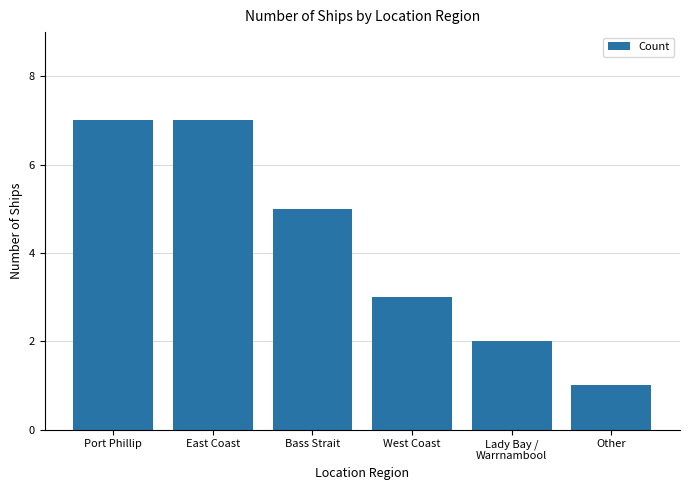

Are the bars horizontal?

No